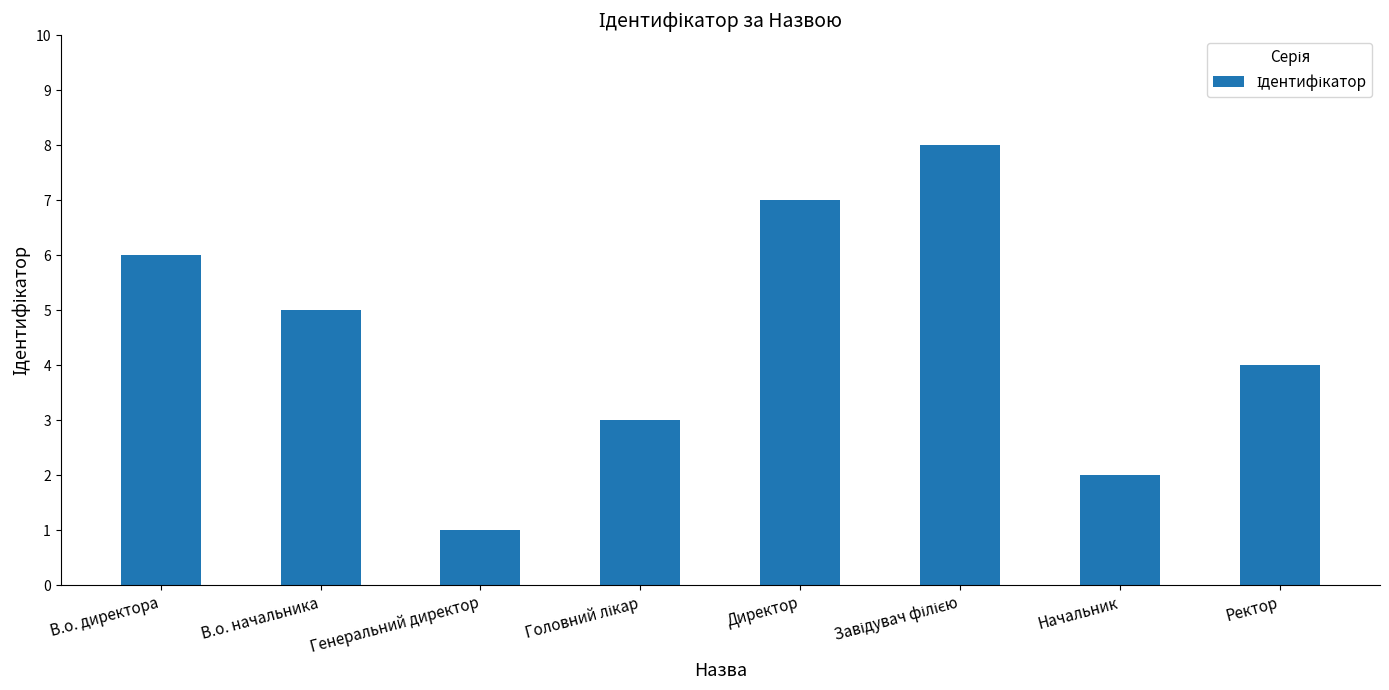

What is the change in value from В.о. начальника to Начальник?

-3